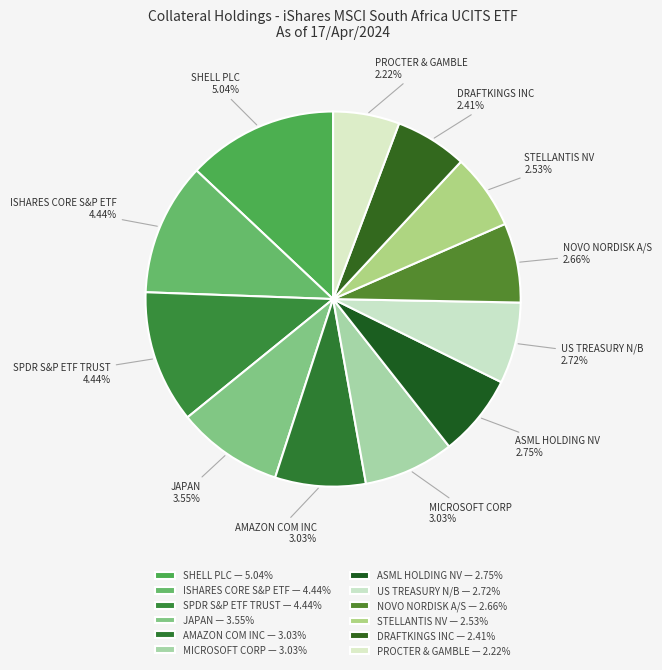

Count the number of slices in the pie.

12